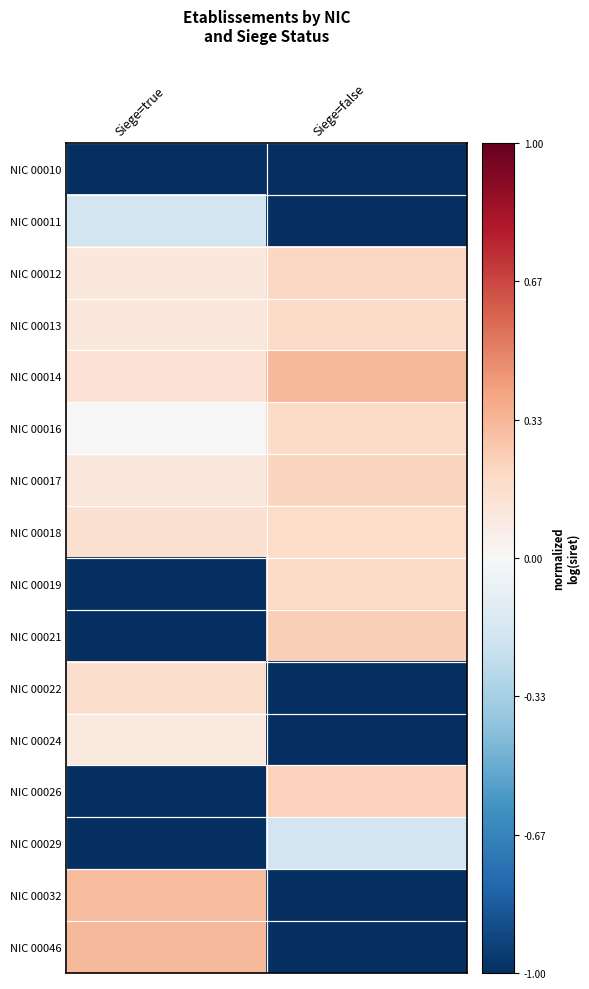

What is the greatest value displayed?

0.3